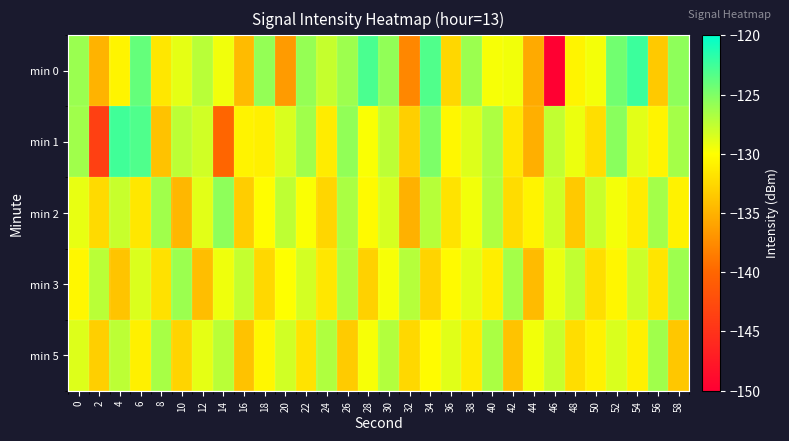

What is the total value across all series at 32?

-665.6